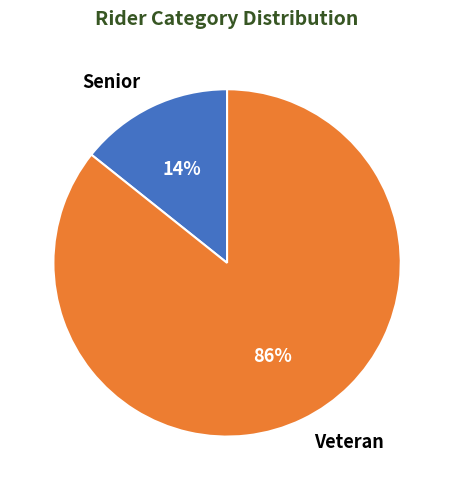

How many segments does this pie chart have?

2